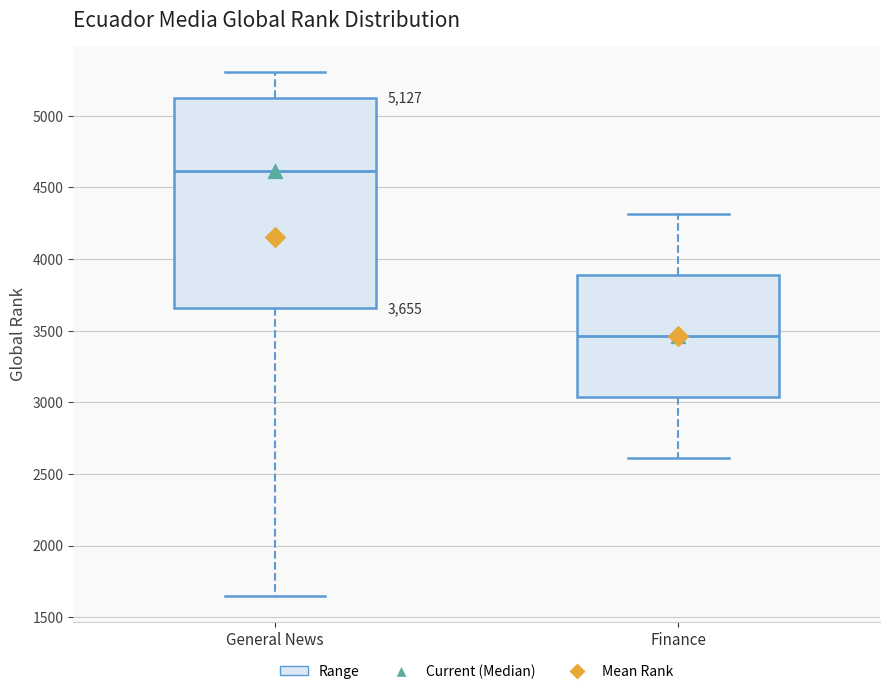

Which box's median line is the highest?

General News